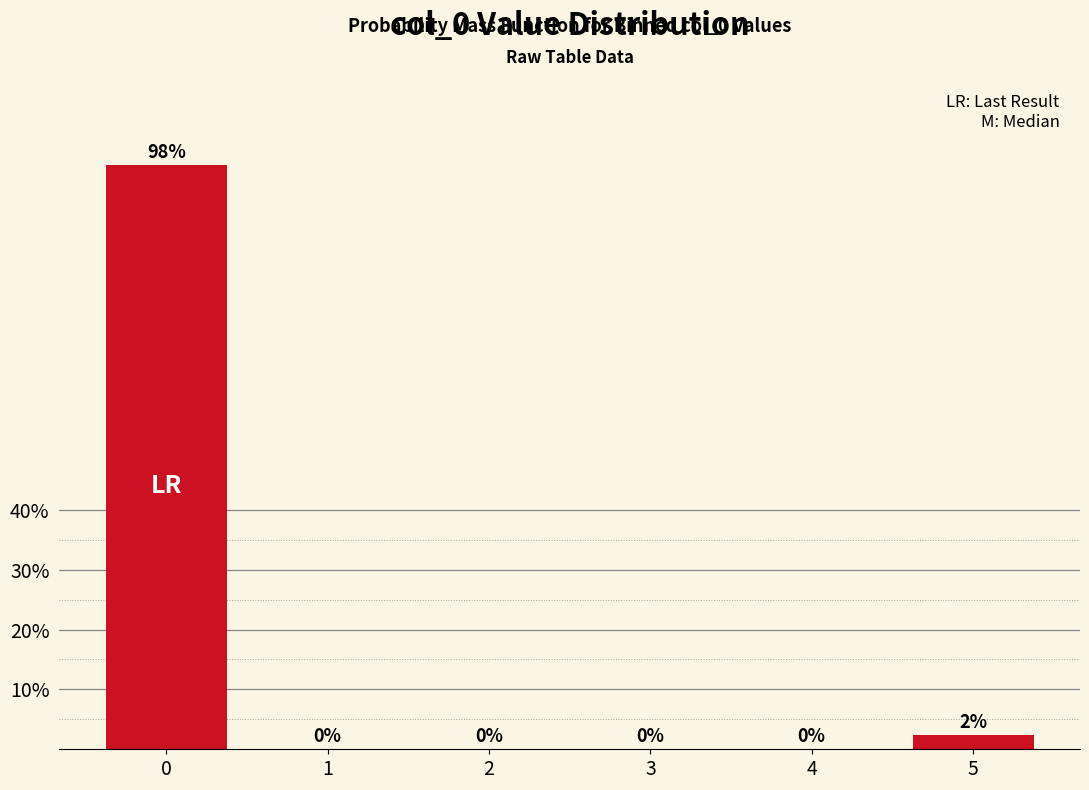

What is the maximum value shown in the chart?

97.6